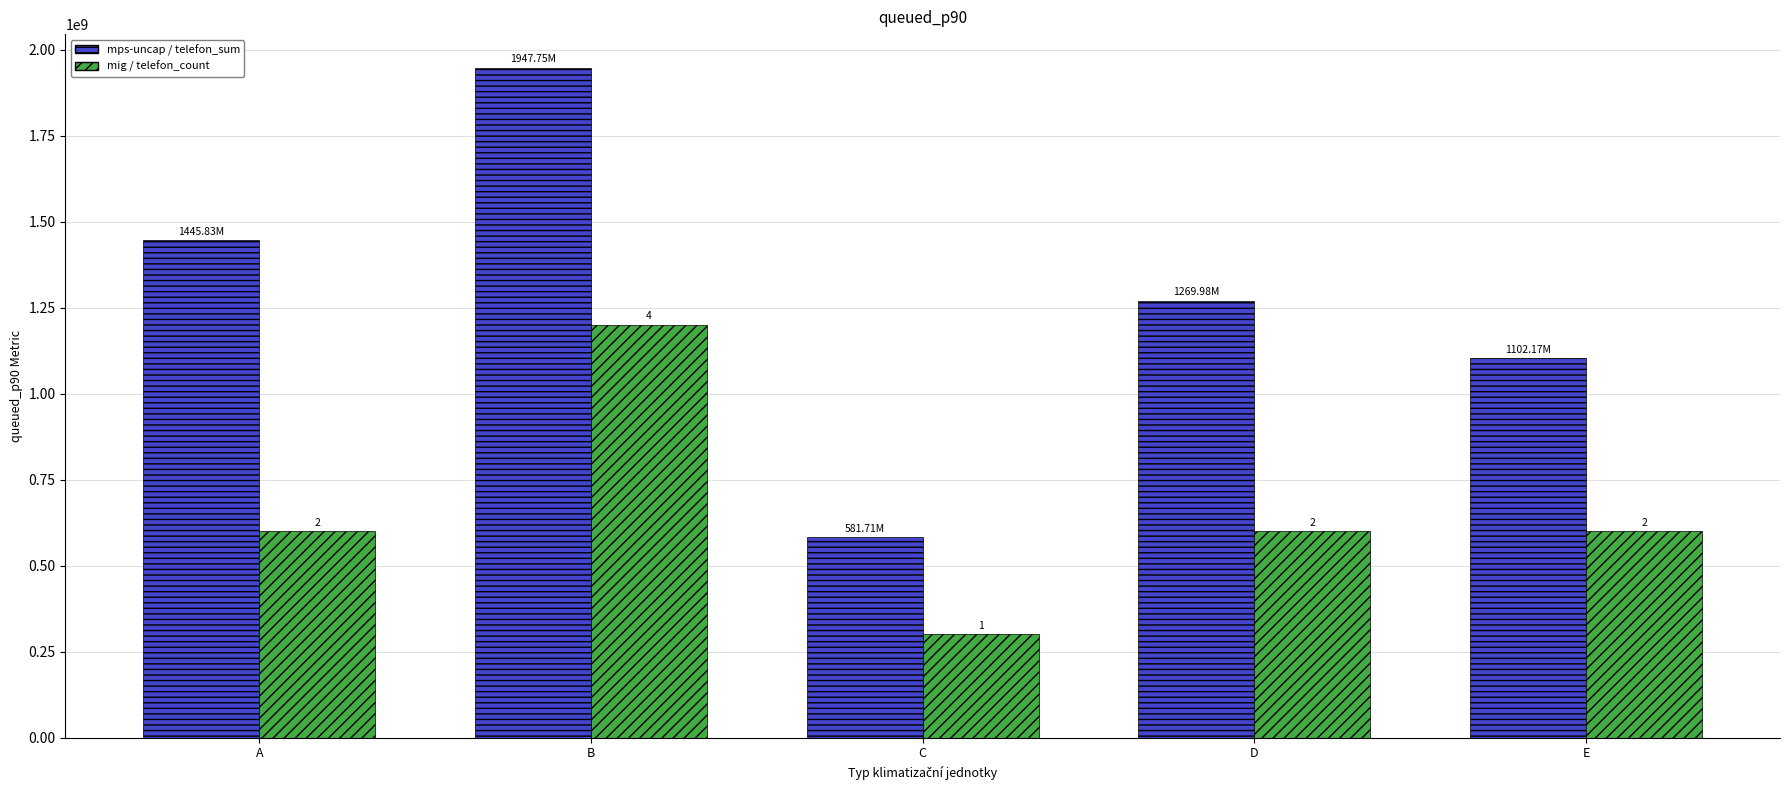

Are the bars horizontal?

No